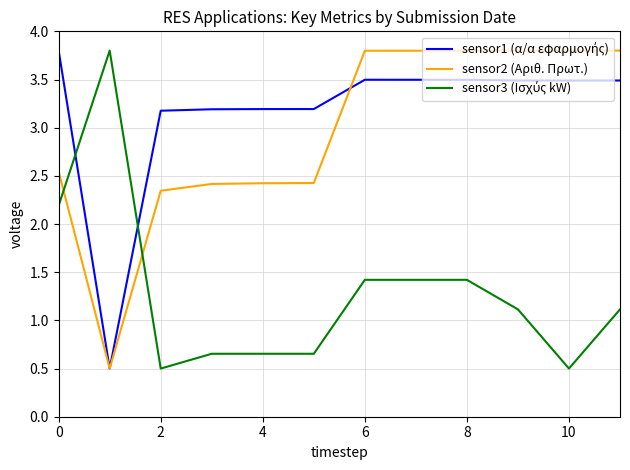

What is the maximum value shown in the chart?

3.8